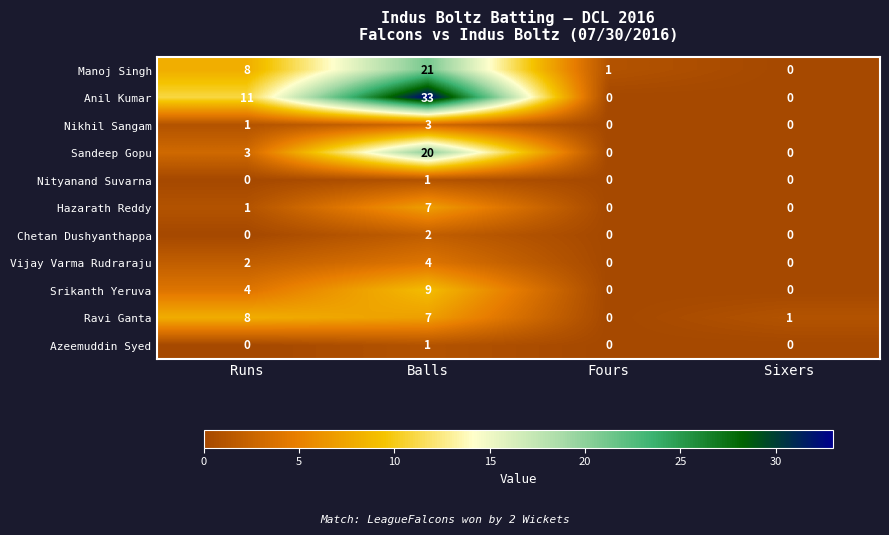

What is the difference between the second highest and minimum values in the Anil Kumar series?

11